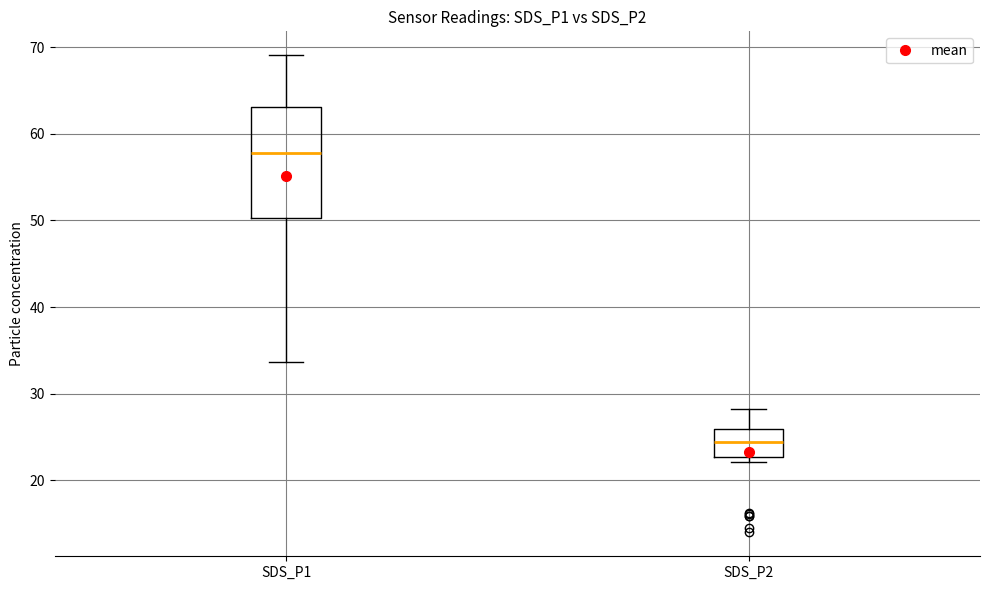

Where is the upper edge of the box for SDS_P1 on the y-axis? The values are not printed on the chart, so give them approximately, as read against the axis.

63